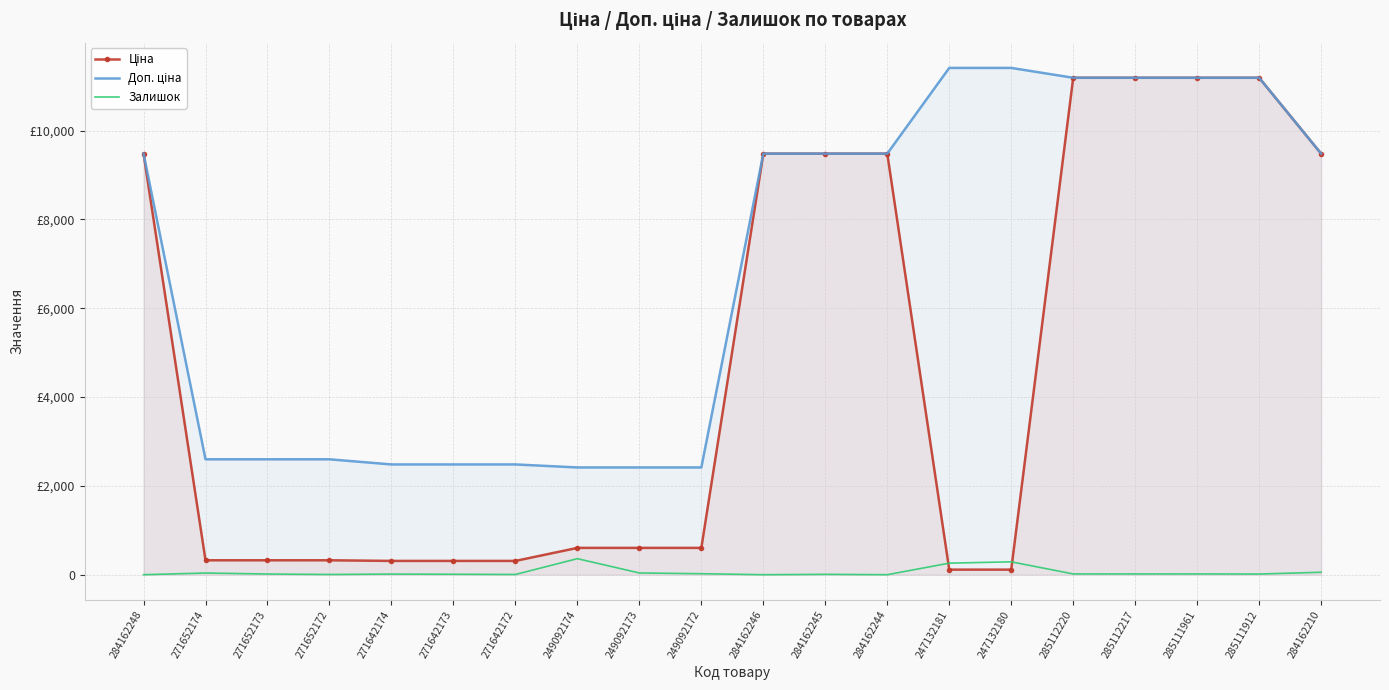

Where does the Доп. ціна series first go above 9480?

284162248